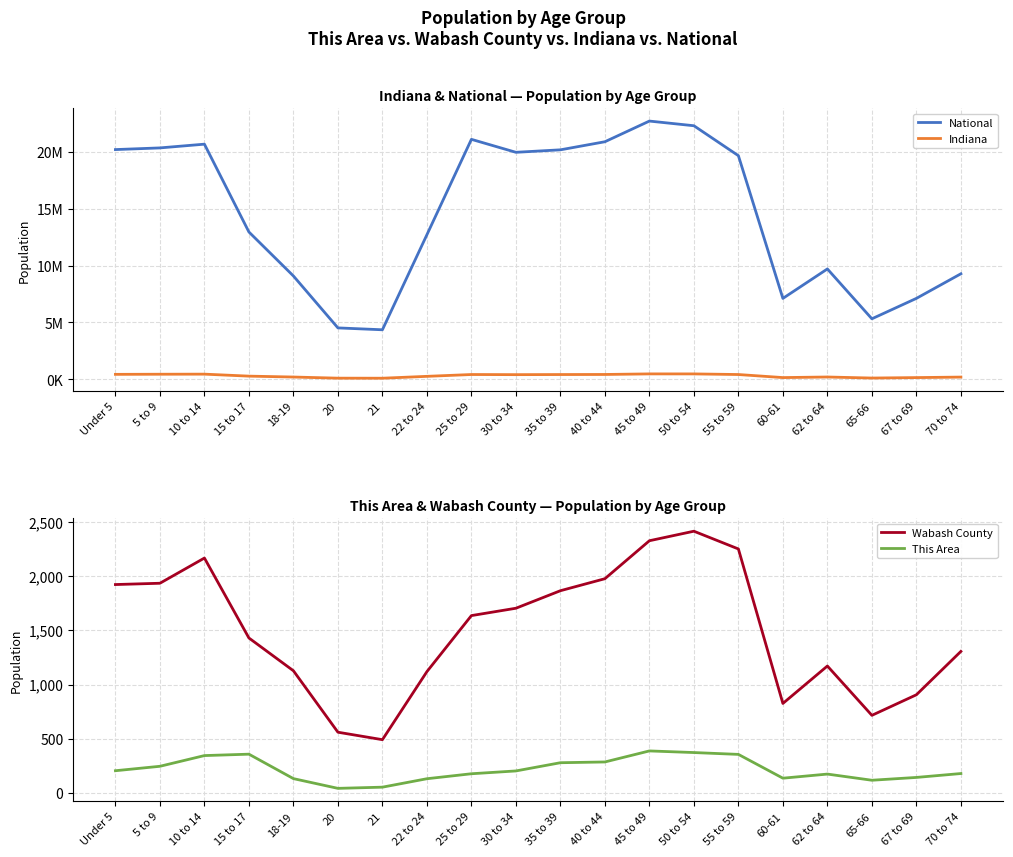

List the series in order of their peak value, highest first.

National, Indiana, Wabash County, This Area